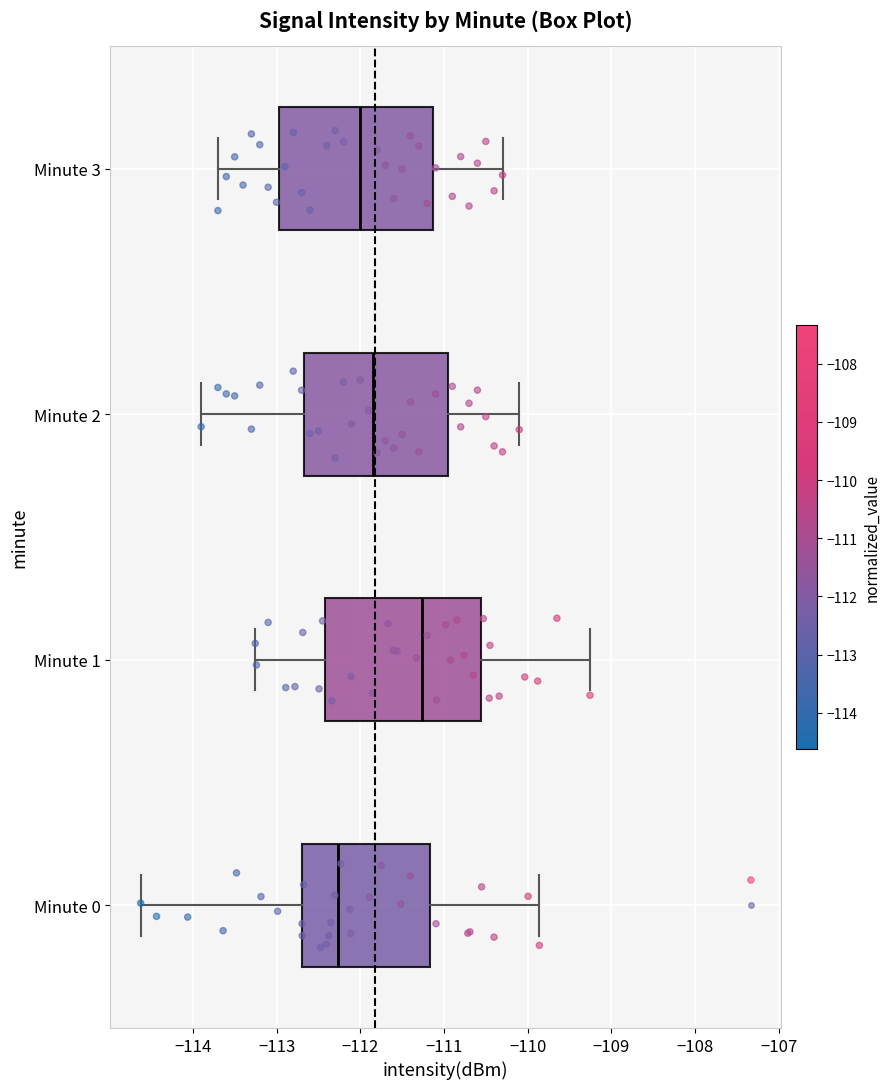

Reading bottom to top, read every box against the x-axis: the position of its median line, the range the box covers, and the ends of its whiskers. The values are not printed on the chart, so give them approximately, as read against the axis.

Minute 0: median -112.3, box -112.7 to -111.2, whiskers -114.6 to -109.9
Minute 1: median -111.3, box -112.4 to -110.6, whiskers -113.3 to -109.3
Minute 2: median -111.8, box -112.7 to -110.9, whiskers -113.9 to -110.1
Minute 3: median -112.0, box -113.0 to -111.1, whiskers -113.7 to -110.3